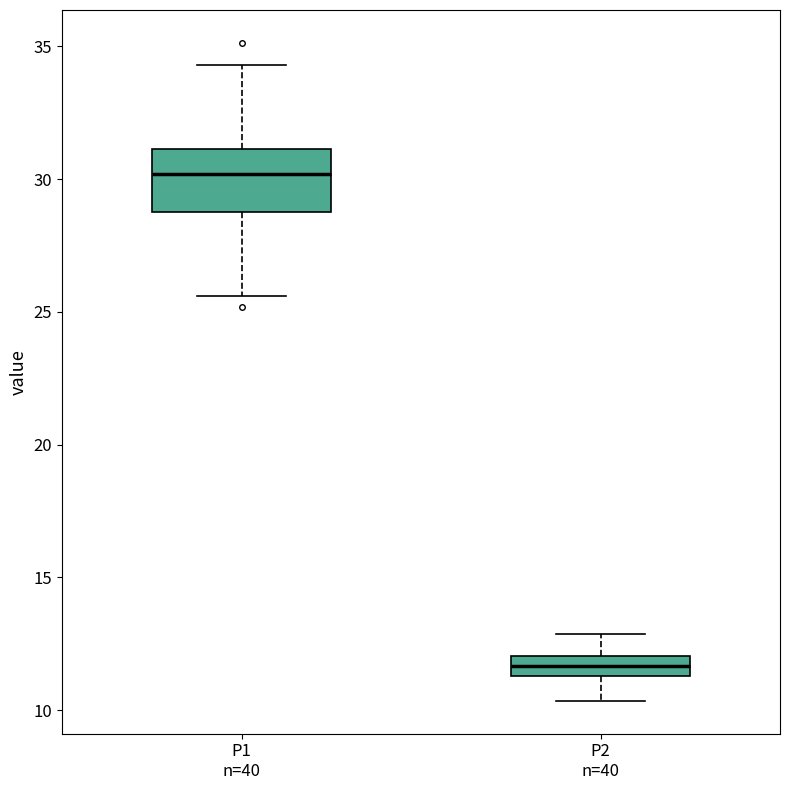

Where is the upper edge of the box for P2 n=40 on the y-axis? The values are not printed on the chart, so give them approximately, as read against the axis.

12.0